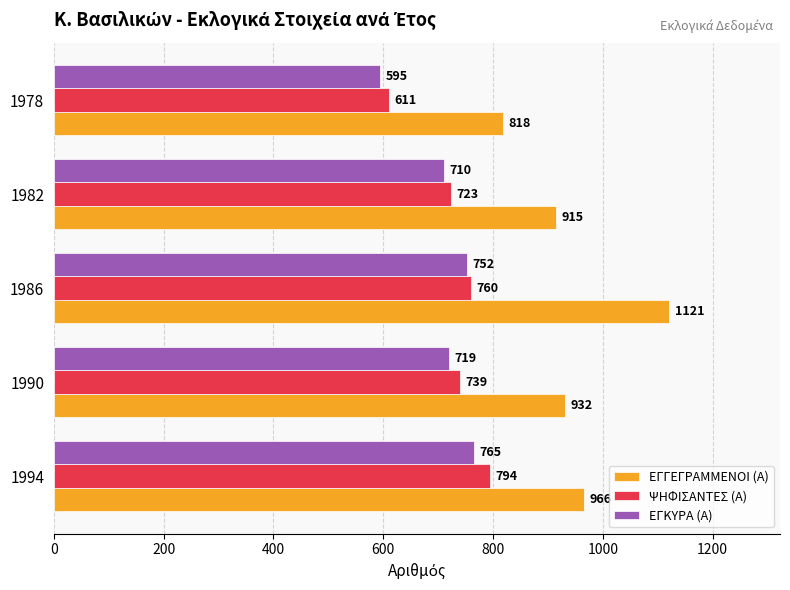

What is the average value of the ΕΓΓΕΓΡΑΜΜΕΝΟΙ (Α) series?

950